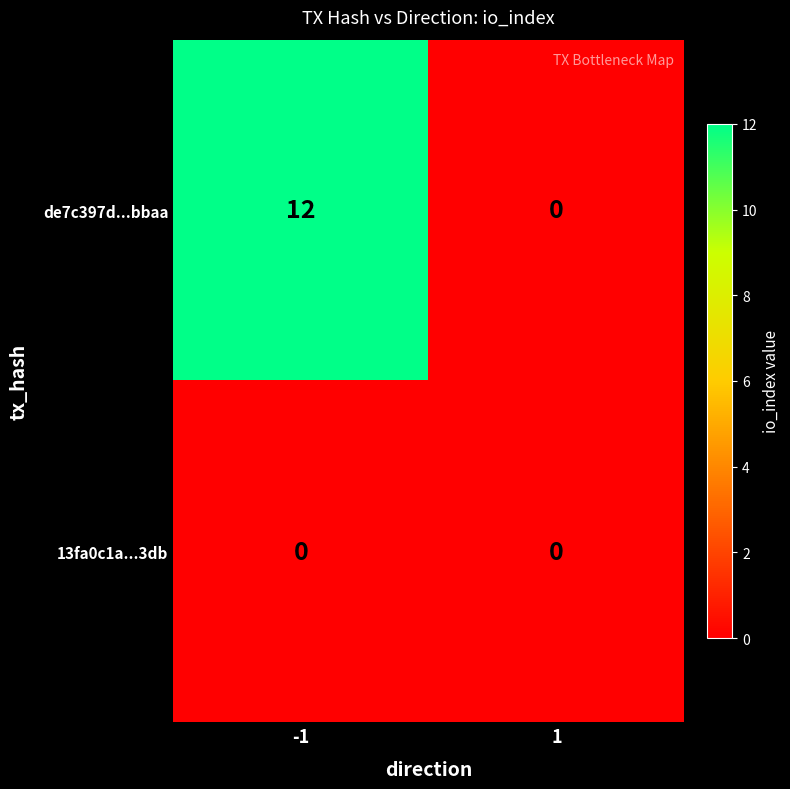

What is the difference between the highest and lowest values at -1?

12